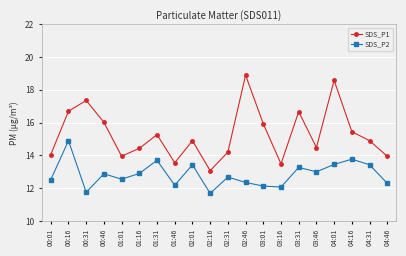

List the series in order of their peak value, highest first.

SDS_P1, SDS_P2